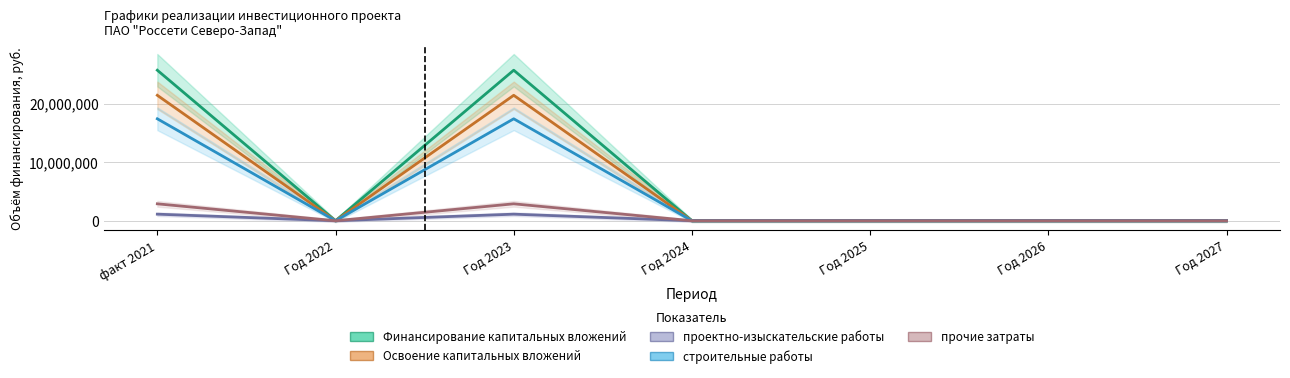

What is the difference between the maximum and second lowest values in the прочие затраты series?

2890528